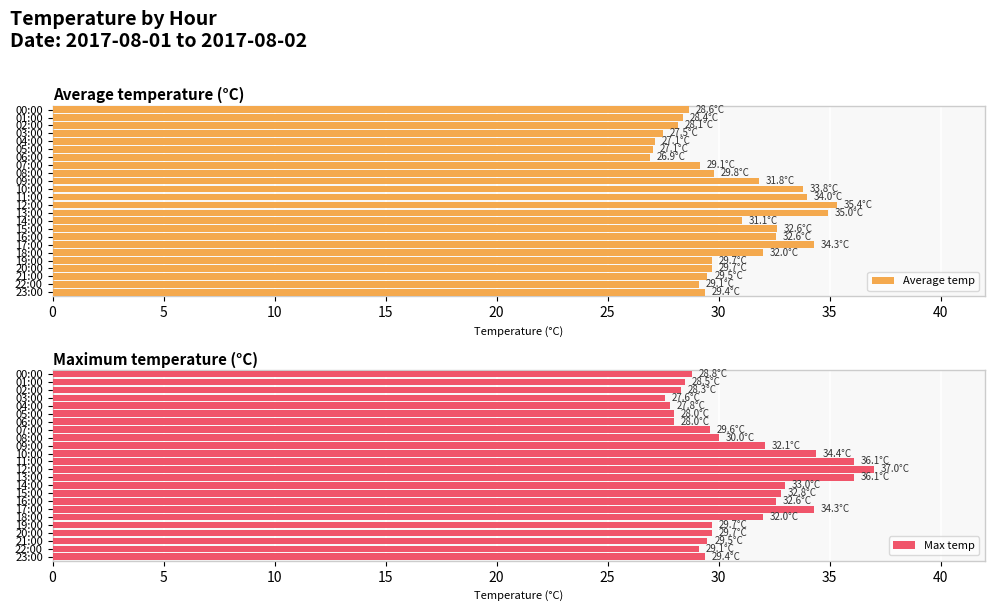

What is the maximum value for Average temp?

35.4